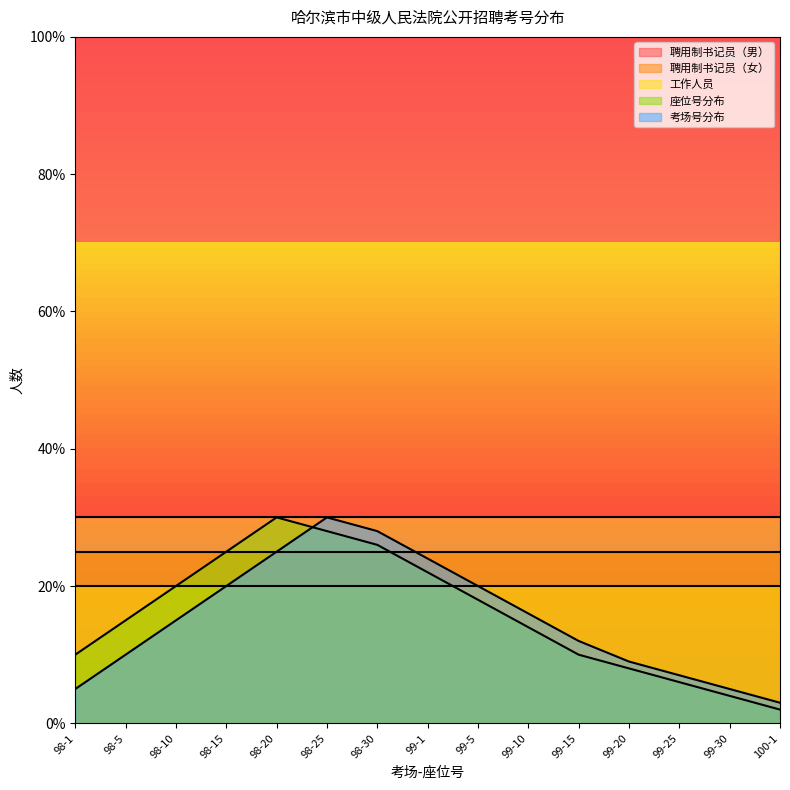

What is the average value of the 座位号分布 series?

16